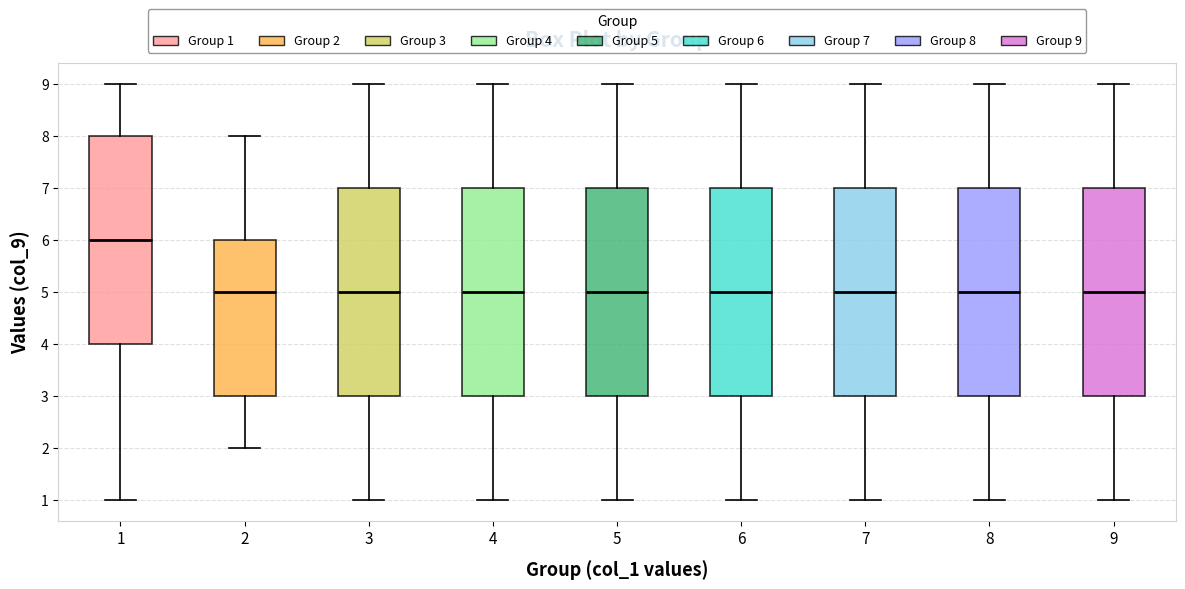

Where does the upper whisker of the box at x = 6 end on the y-axis? The values are not printed on the chart, so give them approximately, as read against the axis.

9